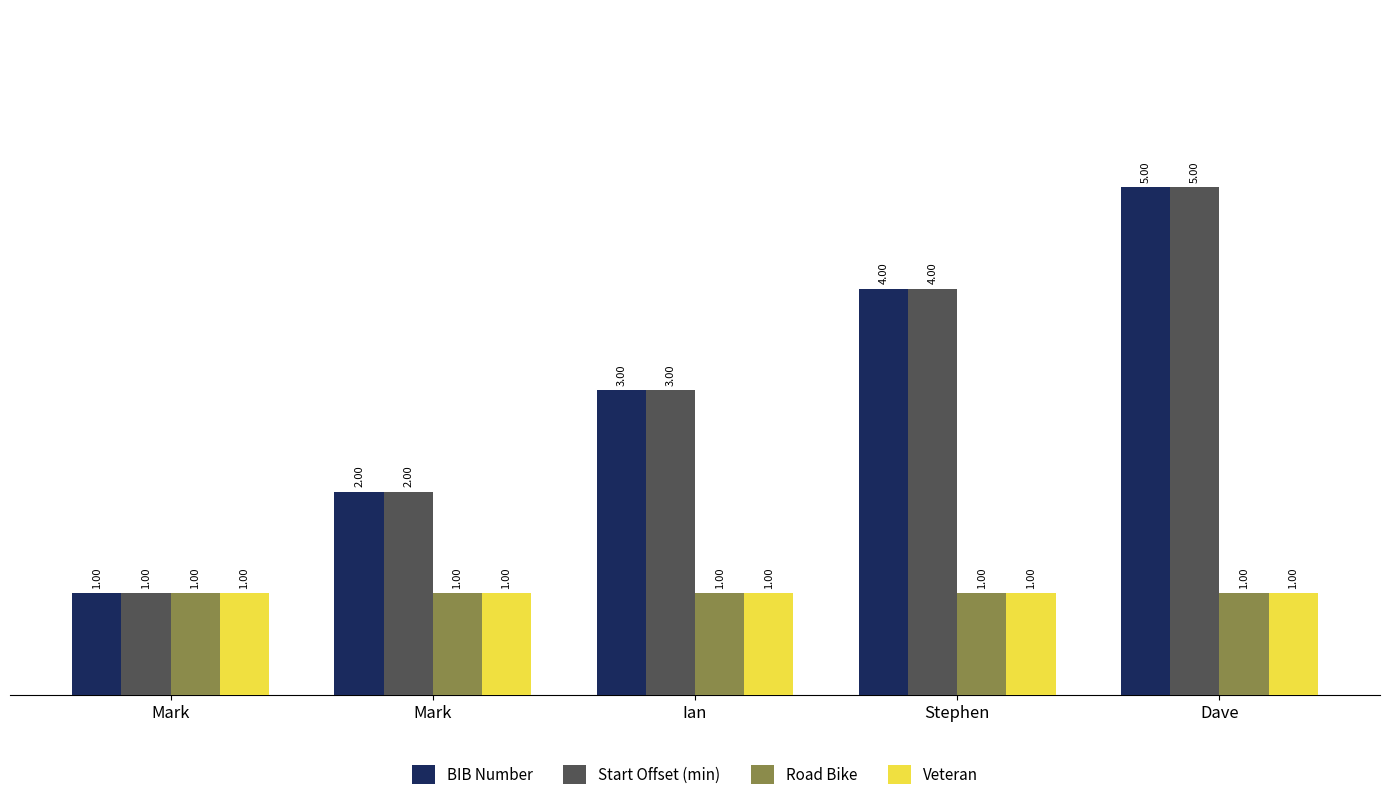

Which series has the largest total across all categories?

BIB Number